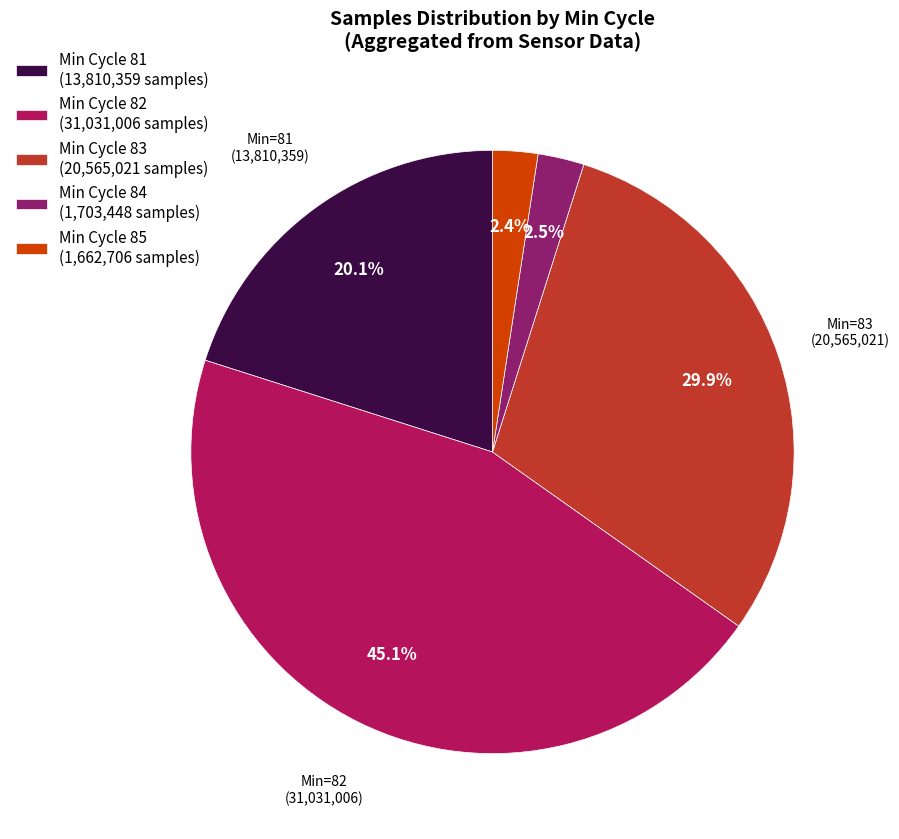

Does any single category account for the majority?

No